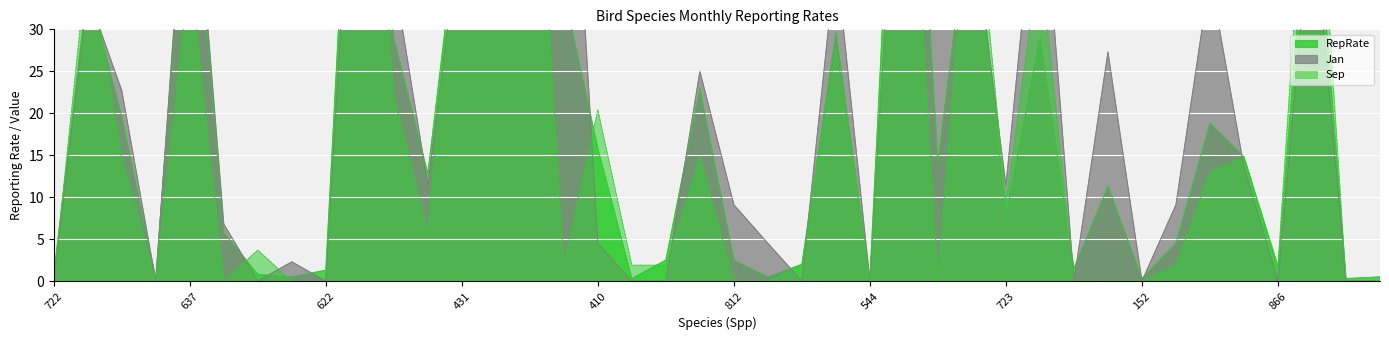

What are all the series names shown in the legend?

Jan, Sep, RepRate